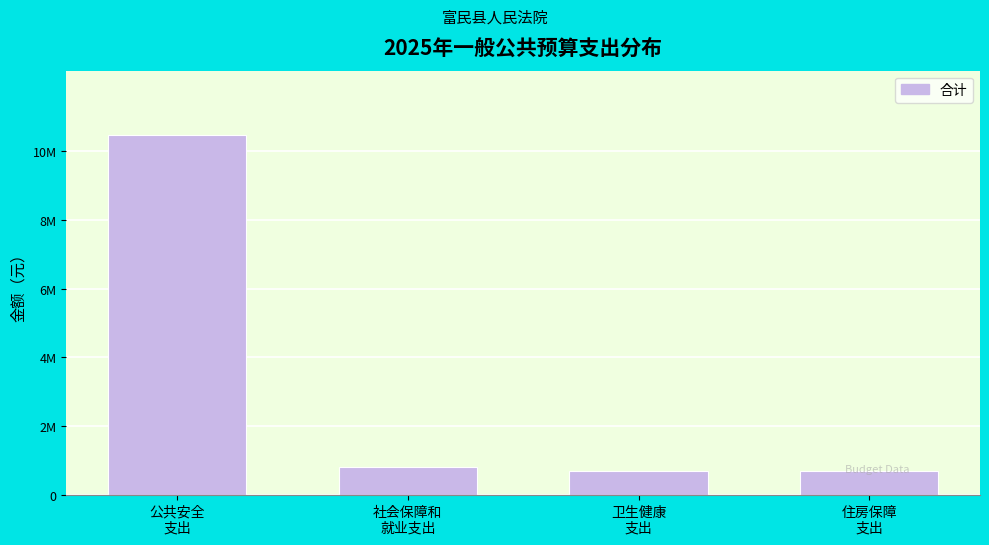

Does the chart contain any negative values?

No